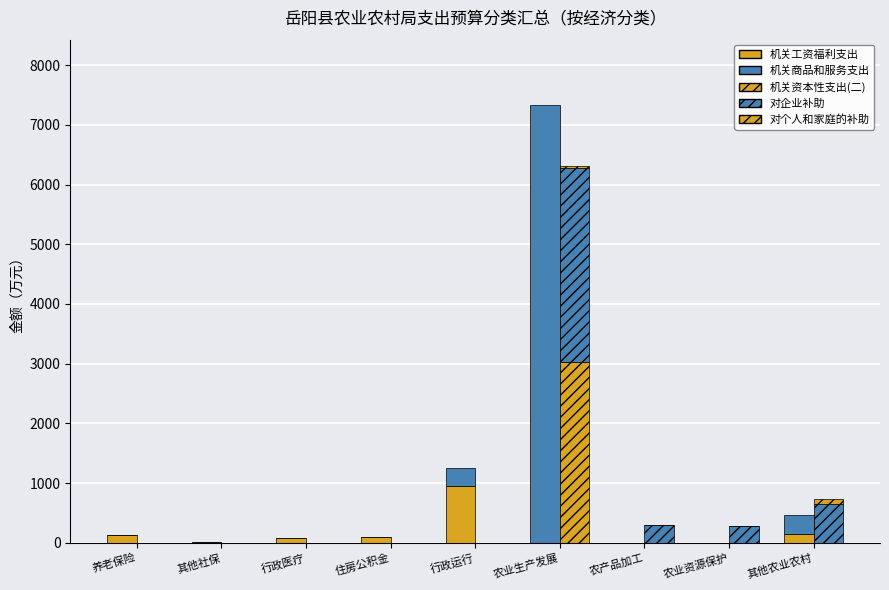

Which label corresponds to the largest value in the chart?

农业生产发展